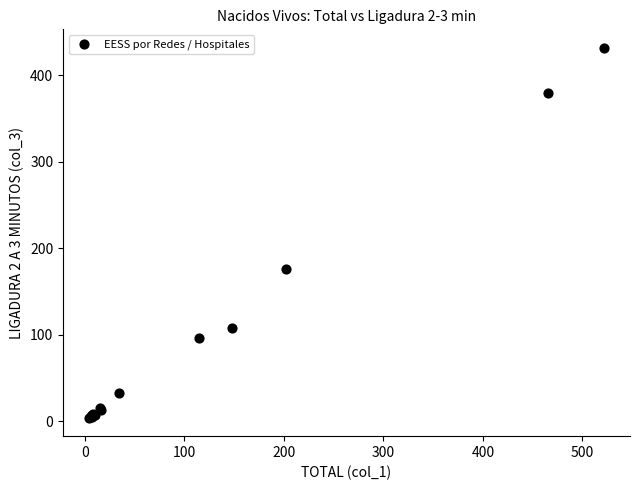

What Y value in the scatter plot is closest to 218?

176